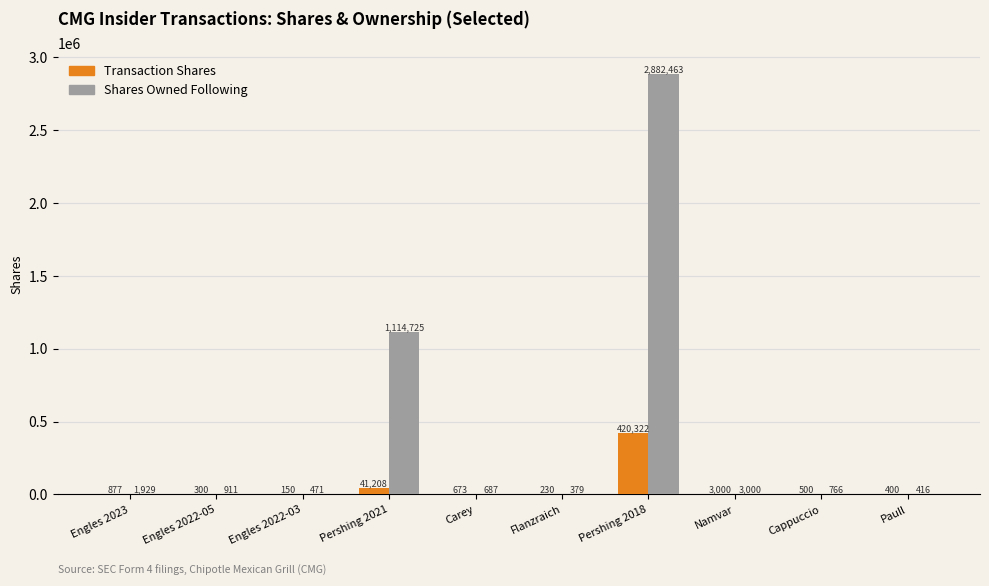

Are the bars grouped side by side (vs. stacked)?

Yes